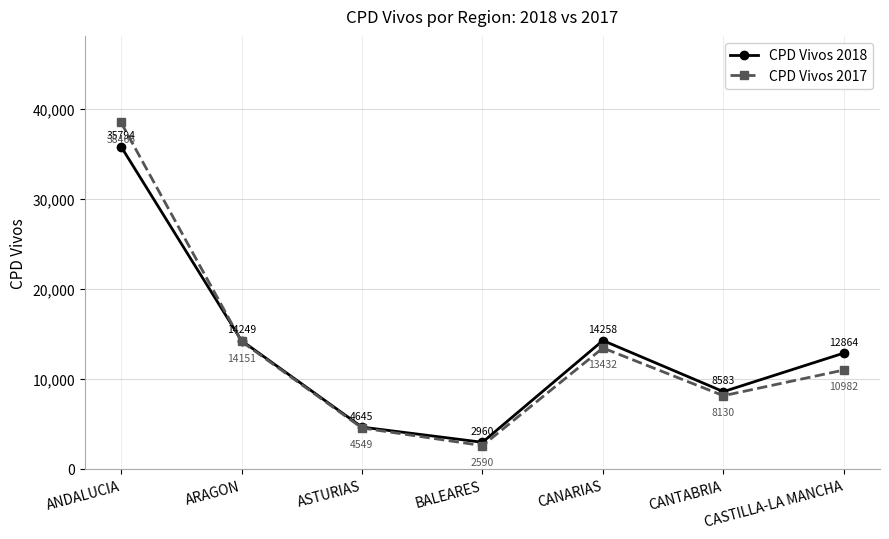

Where do CPD Vivos 2018 and CPD Vivos 2017 first cross each other?

ANDALUCIA and ARAGON